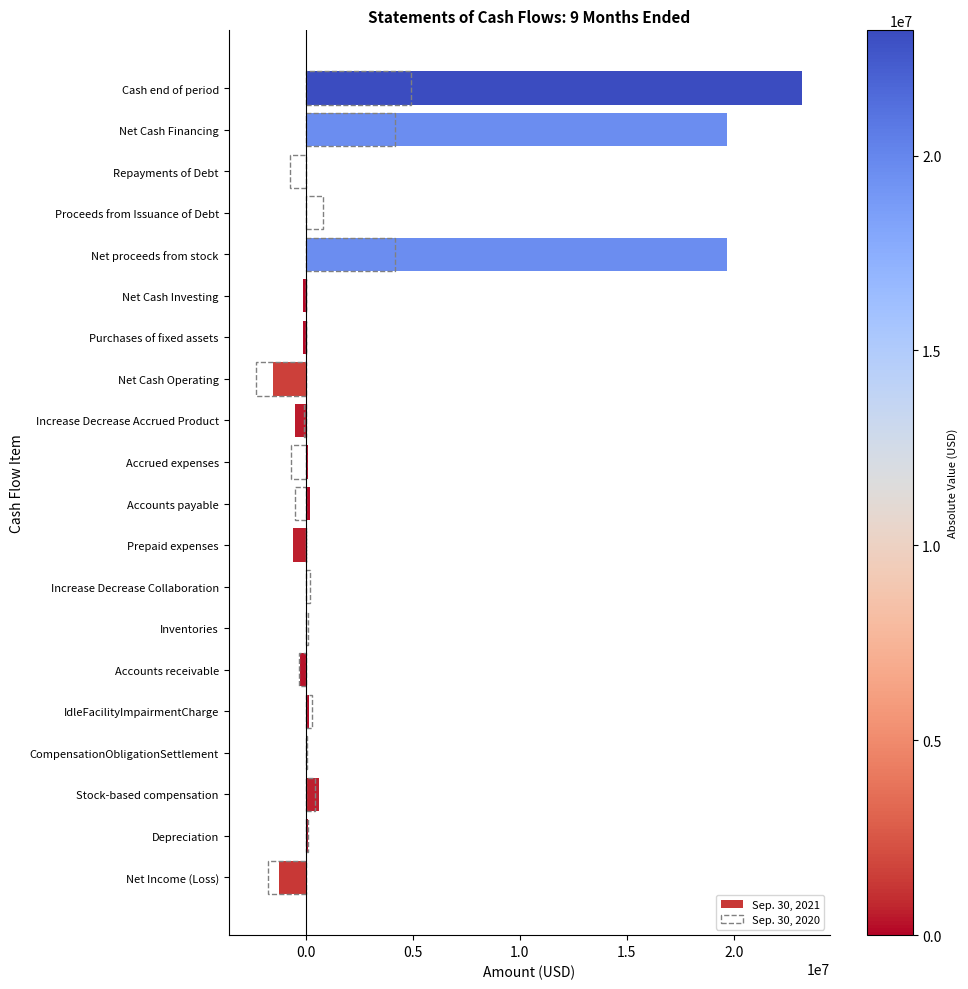

Rank the series by their average value, from lowest to highest.

Sep. 30, 2020, Sep. 30, 2021